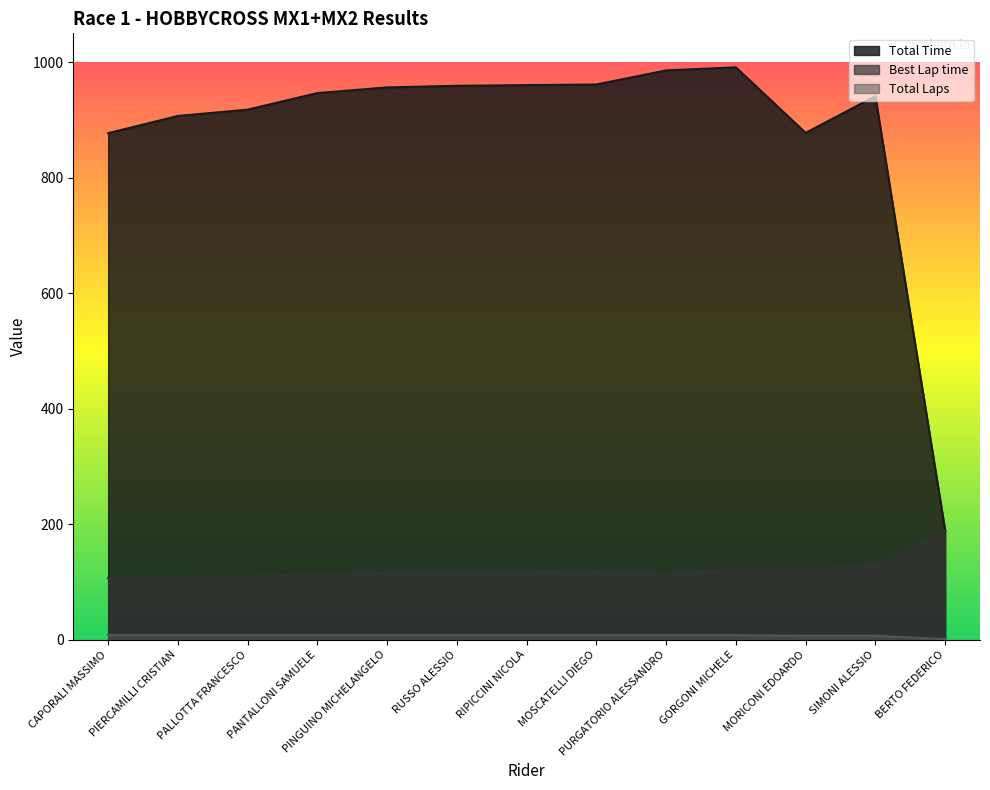

How many lines are shown in the chart?

3